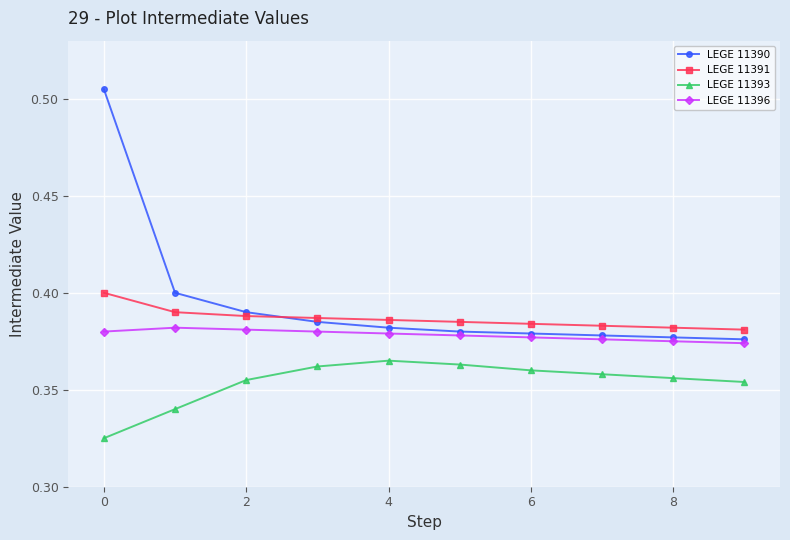

True or false: LEGE 11393 and LEGE 11391 cross at least once.

False